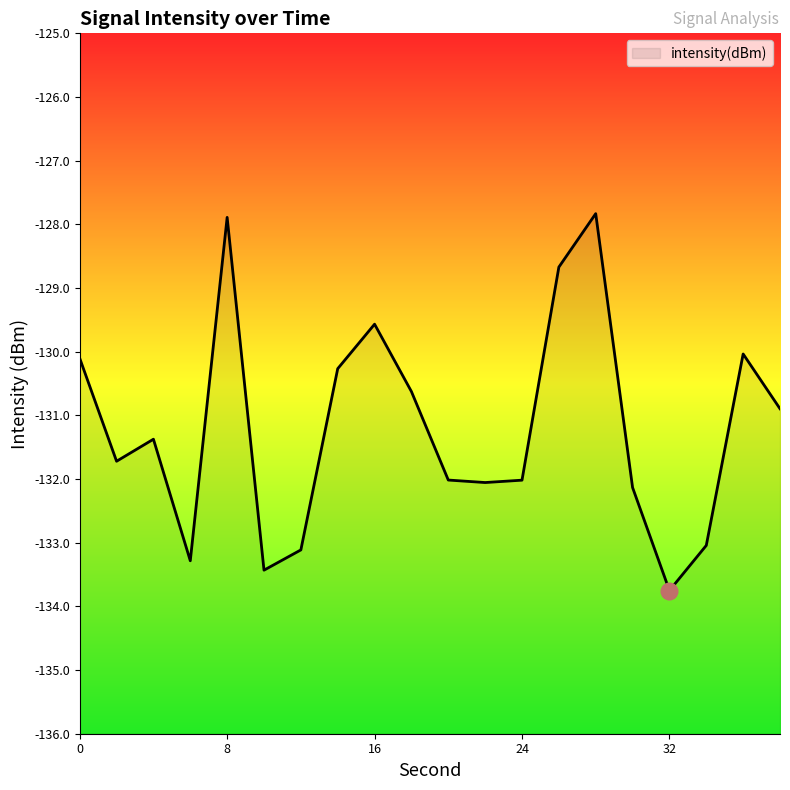

The value at 0 is -130.1. True or false?

True